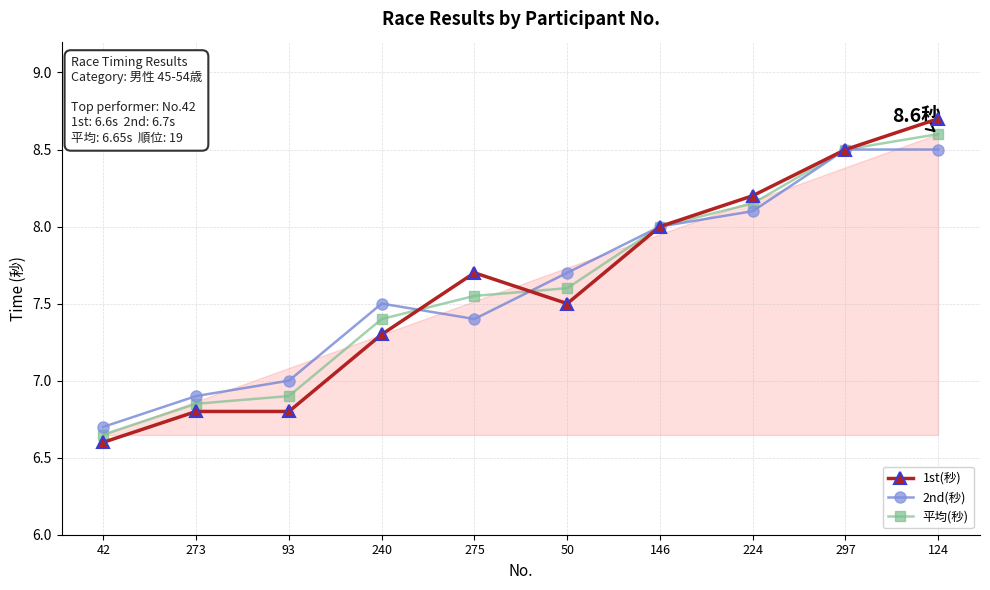

Where is 平均(秒) nearest to the value 7?

93